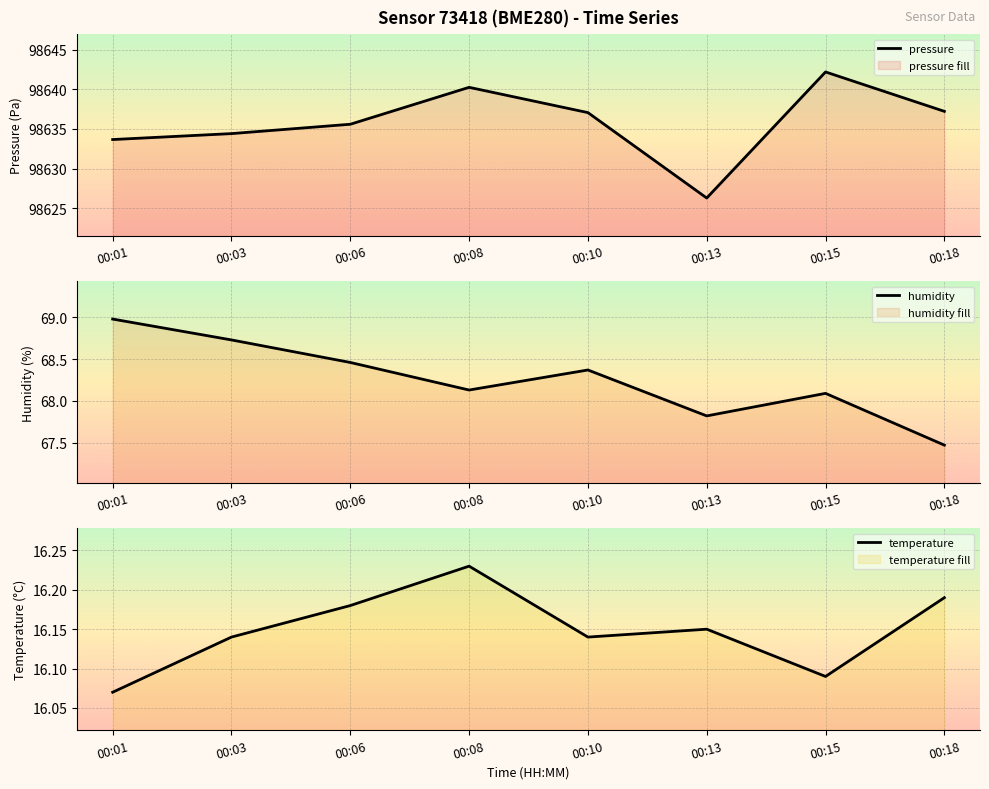

What is the smallest value displayed?

16.1